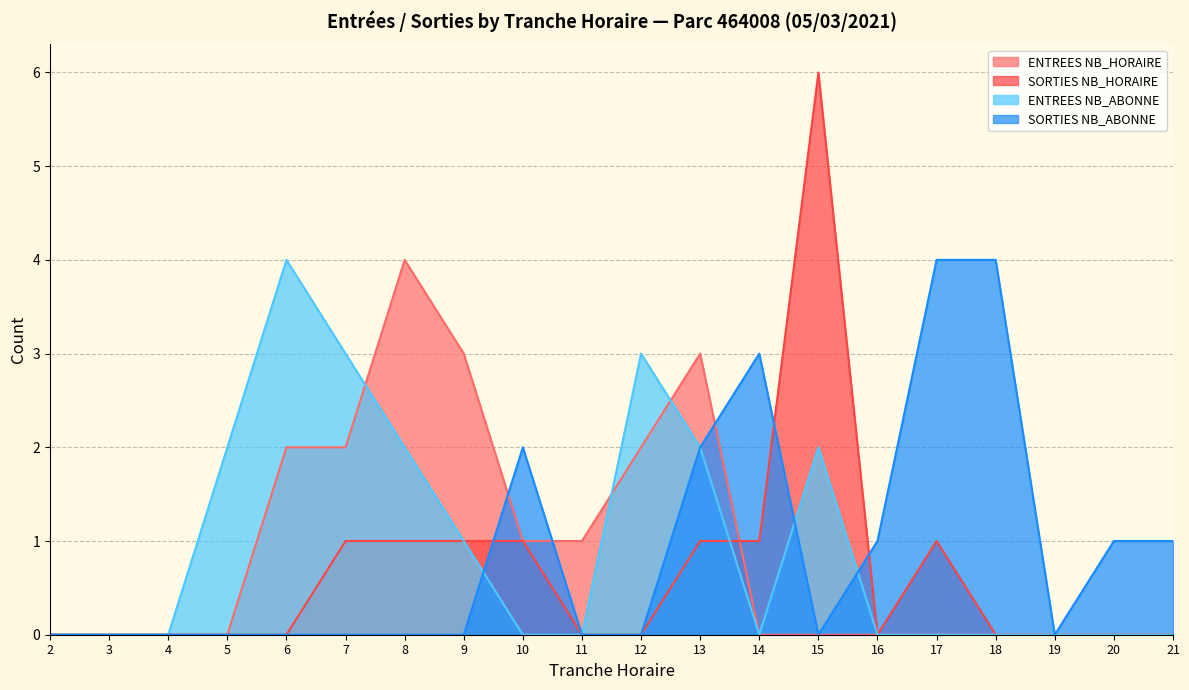

Rank the series by their maximum value, from highest to lowest.

SORTIES NB_HORAIRE, ENTREES NB_HORAIRE, ENTREES NB_ABONNE, SORTIES NB_ABONNE